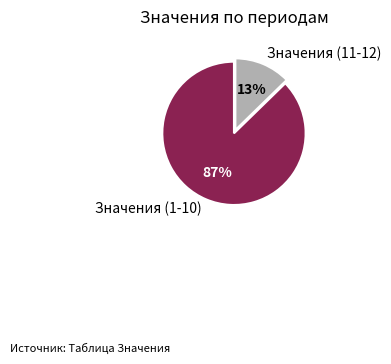

What is the smallest slice in the pie chart?

Значения (11-12)